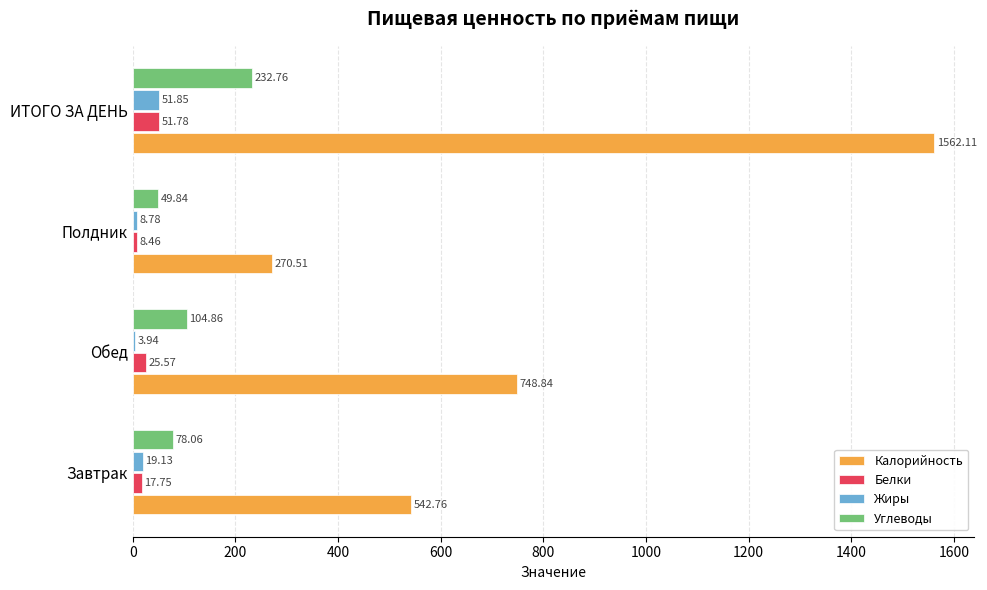

Where is Калорийность nearest to the value 916?

Обед